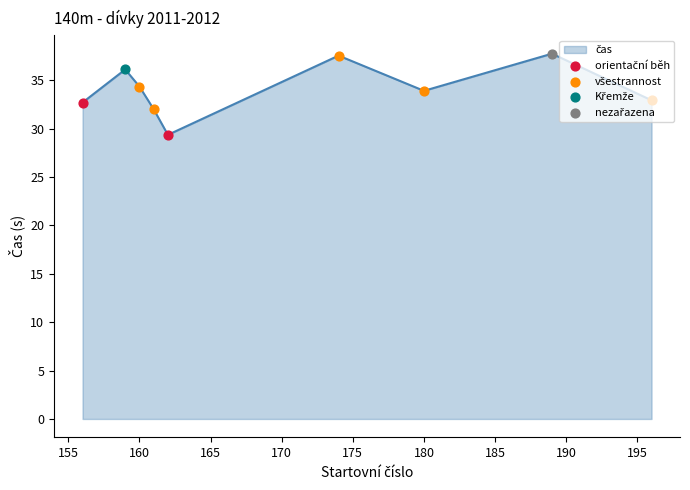

What is the difference between the maximum and minimum values?

8.4